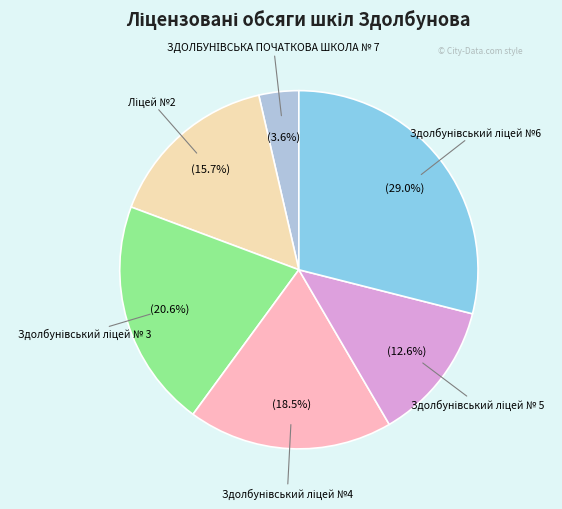

Does any single category account for the majority?

No